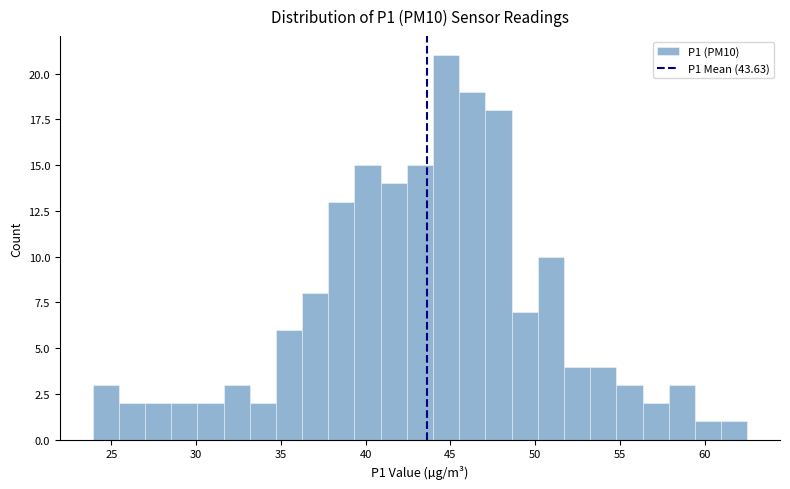

Read against the x-axis, roughly where is the centre of the tallest bar?

44.5